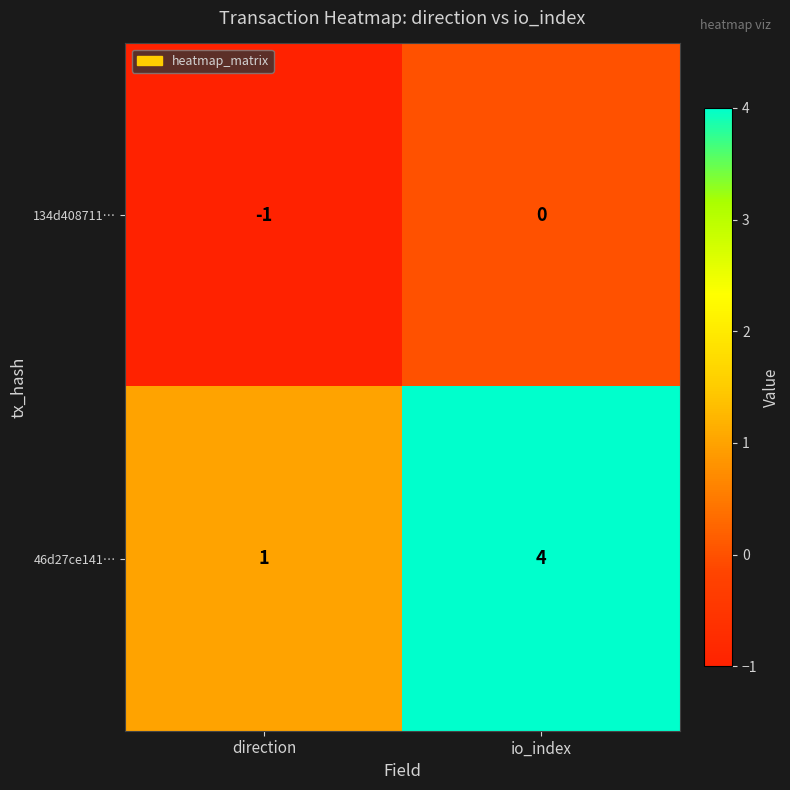

What is the sum of the 46d27ce141… values at direction and io_index?

5